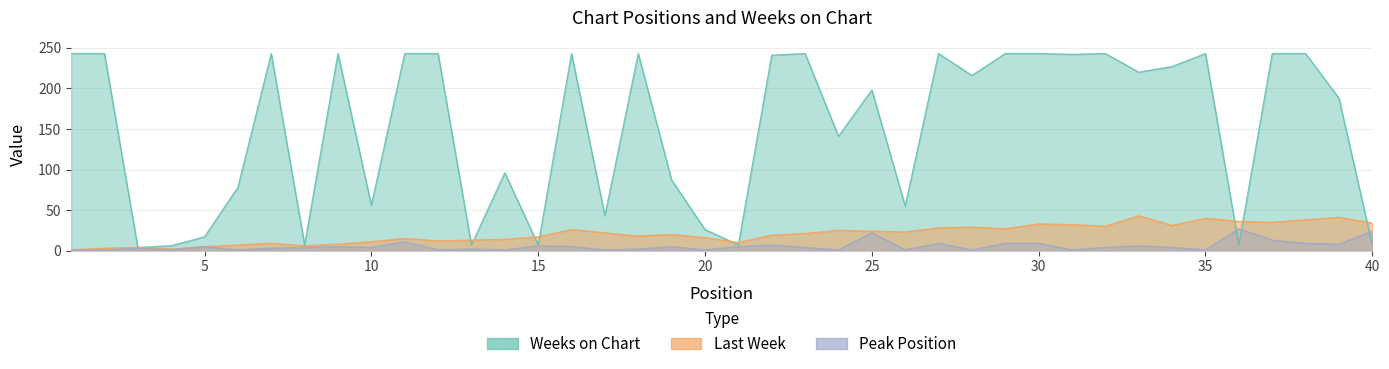

What is the approximate value of Weeks on Chart at 18?

243